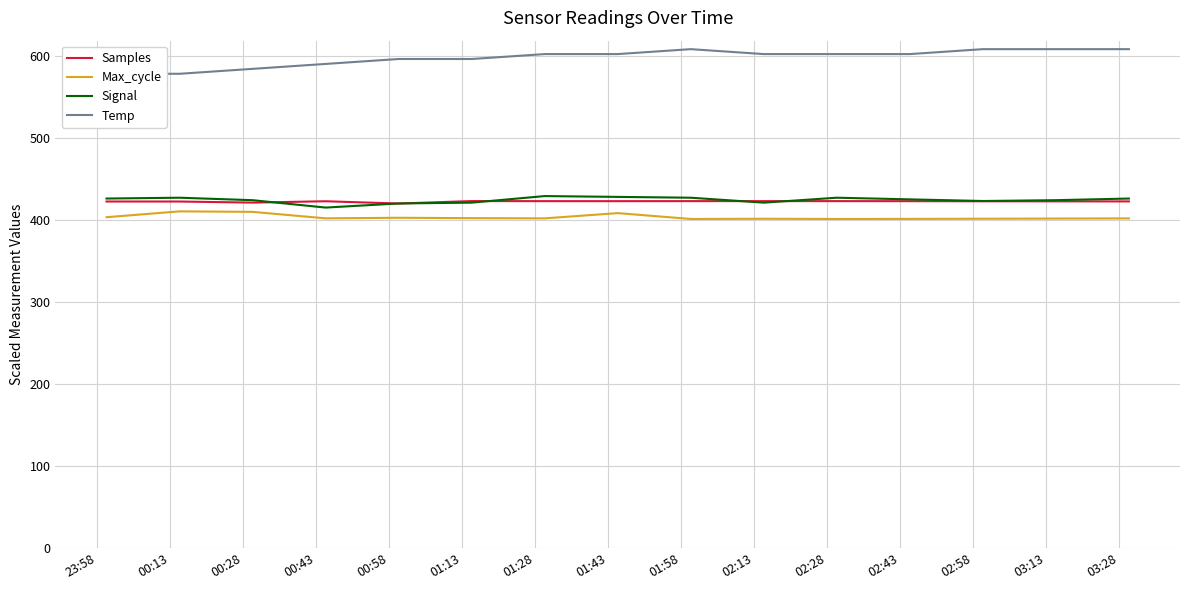

True or false: Max_cycle and Signal intersect in this chart.

False